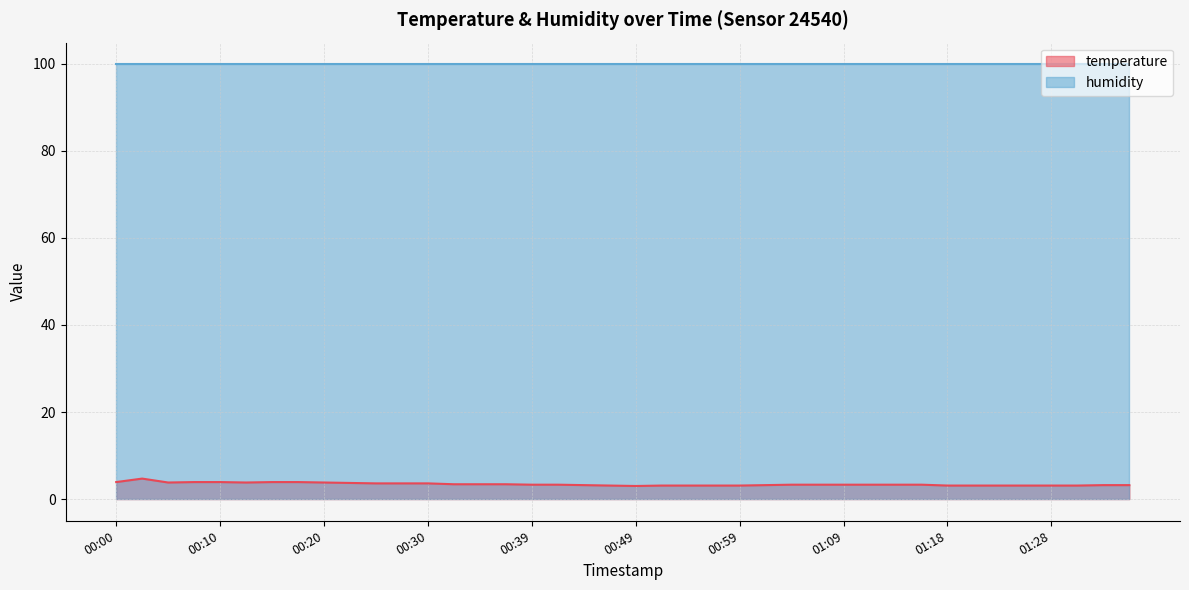

What is the maximum value shown in the chart?

99.9